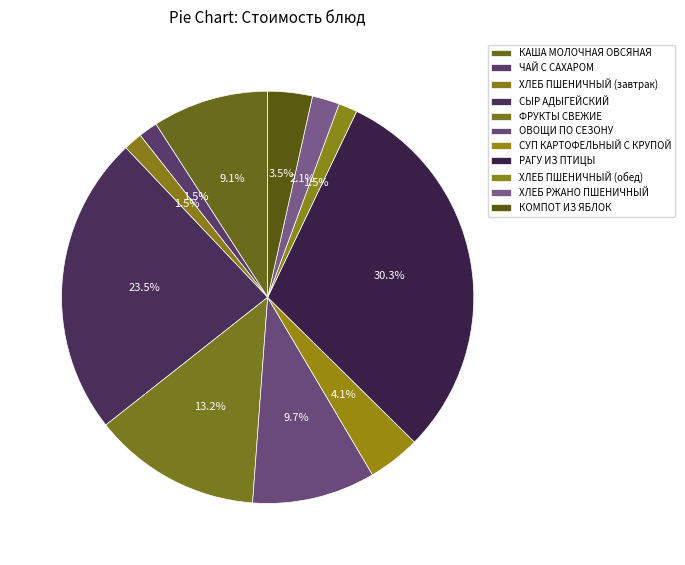

Rank the categories by value from lowest to highest.

ХЛЕБ ПШЕНИЧНЫЙ (завтрак), ХЛЕБ ПШЕНИЧНЫЙ (обед), ЧАЙ С САХАРОМ, ХЛЕБ РЖАНО ПШЕНИЧНЫЙ, КОМПОТ ИЗ ЯБЛОК, СУП КАРТОФЕЛЬНЫЙ С КРУПОЙ, КАША МОЛОЧНАЯ ОВСЯНАЯ, ОВОЩИ ПО СЕЗОНУ, ФРУКТЫ СВЕЖИЕ, СЫР АДЫГЕЙСКИЙ, РАГУ ИЗ ПТИЦЫ